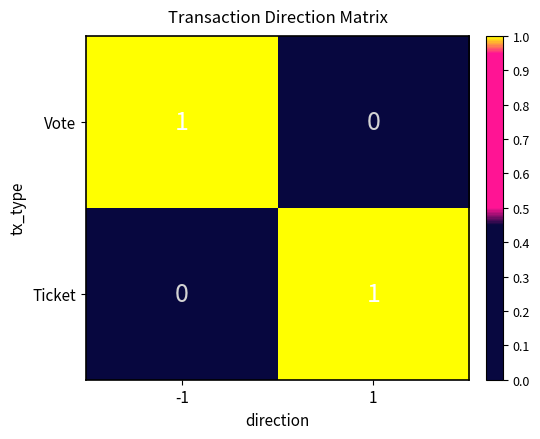

At -1, list the series in order from largest to smallest.

Vote, Ticket